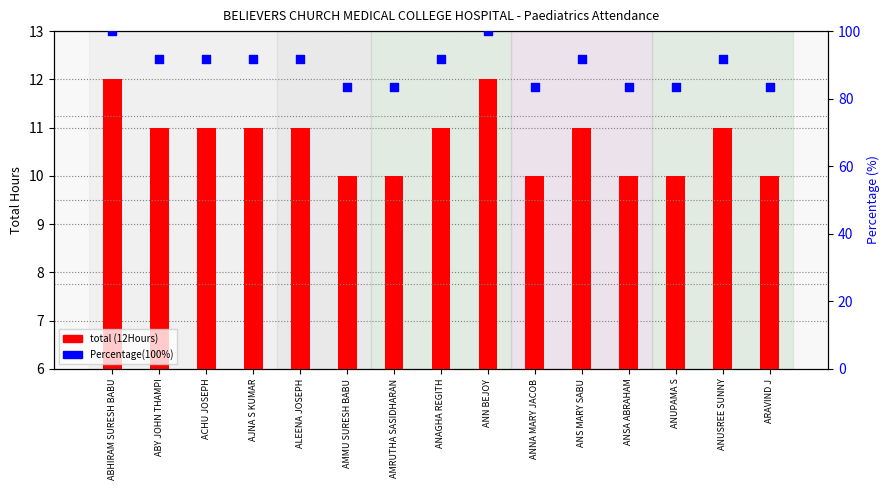

Which series has the largest total across all categories?

Percentage(100%)